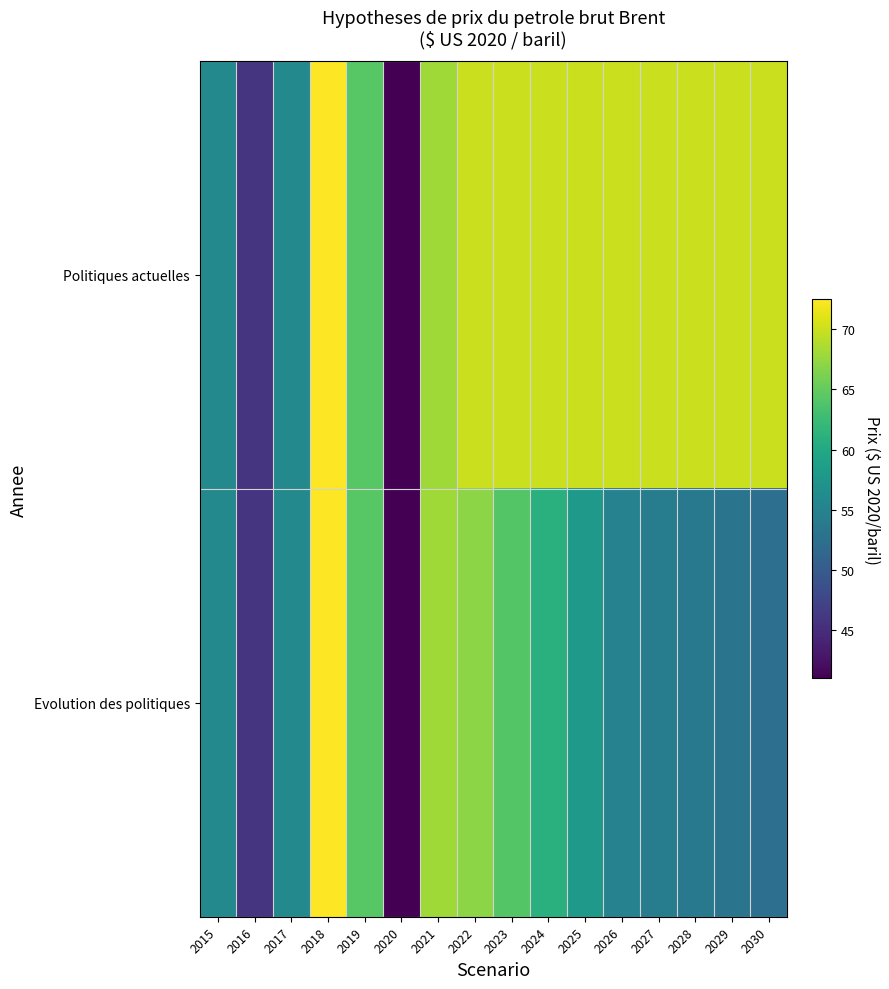

Reading left to right, what are all the values shown in this chart?

Politiques actuelles: 2015=55.8	2016=45.8	2017=55.9	2018=72.5	2019=64.3	2020=41.0	2021=68.0	2022=70.0	2023=70.0	2024=70.0	2025=70.0	2026=70.0	2027=70.0	2028=70.0	2029=70.0	2030=70.0
Evolution des politiques: 2015=55.8	2016=45.8	2017=55.9	2018=72.5	2019=64.3	2020=41.0	2021=68.0	2022=67.0	2023=64.0	2024=61.0	2025=58.0	2026=55.0	2027=54.4	2028=53.8	2029=53.1	2030=52.5